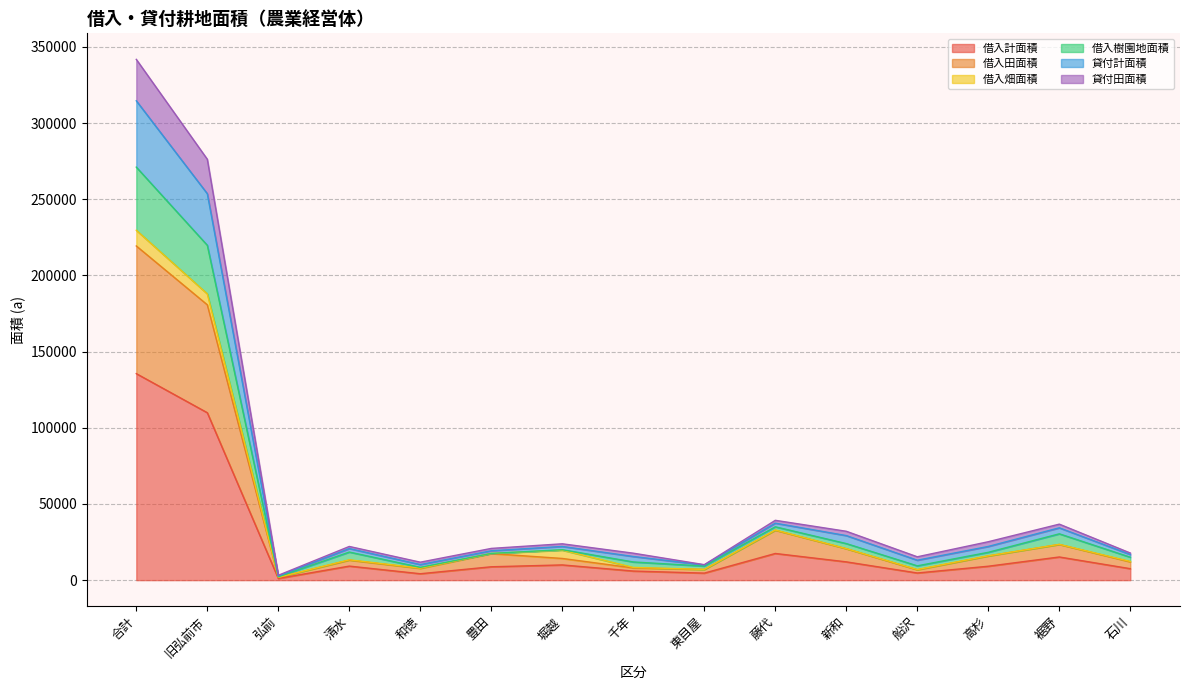

What is the maximum value for 借入計面積?

135549